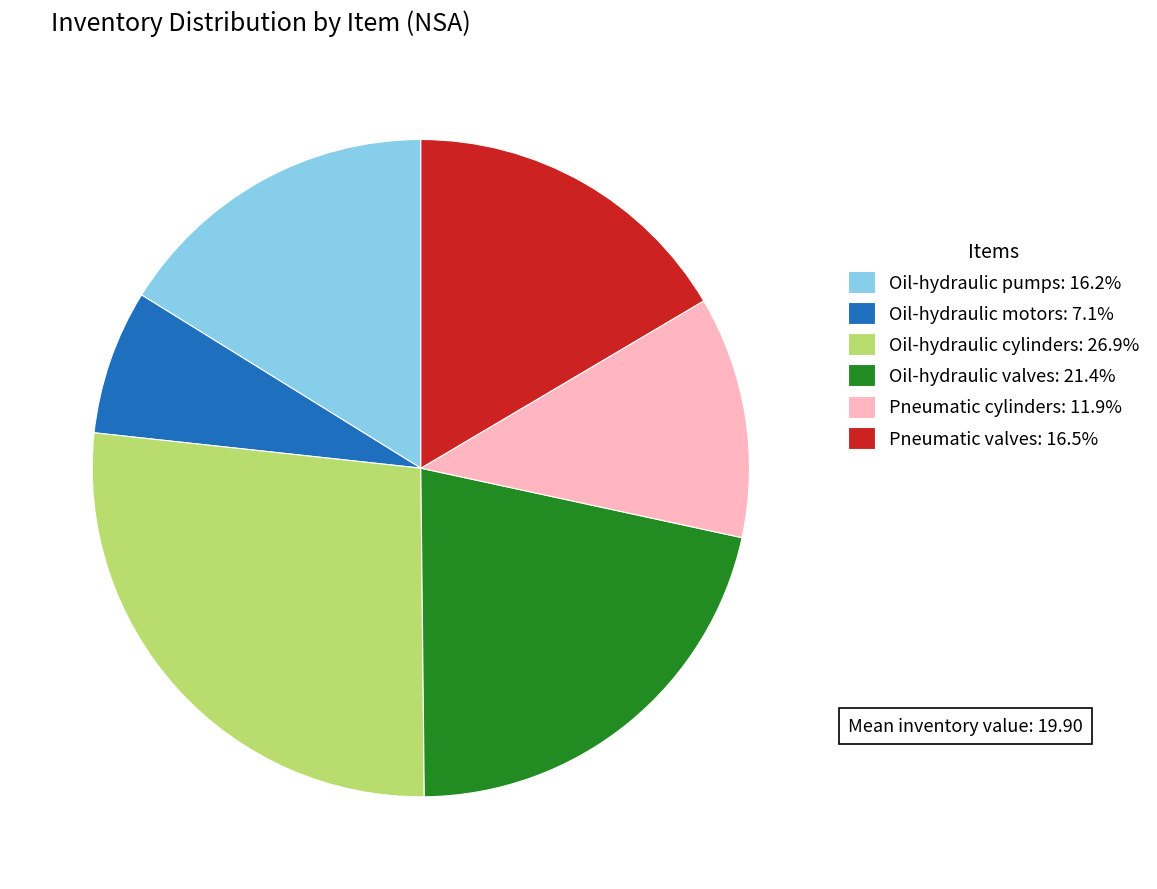

Combined, do Oil-hydraulic cylinders: 26.9% and Oil-hydraulic motors: 7.1% account for over 50%?

No